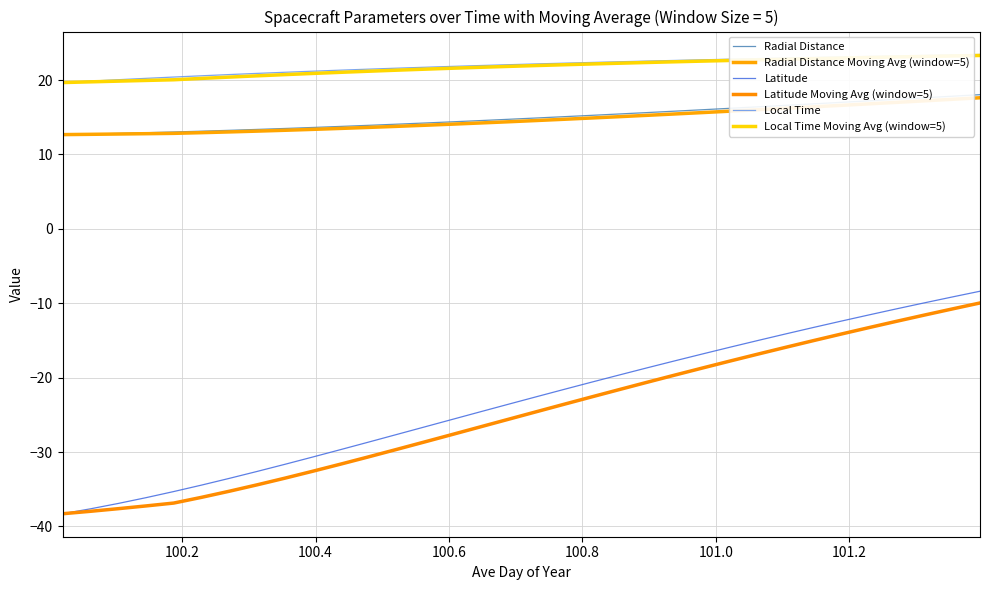

Is this an area chart (filled region under the line)?

No